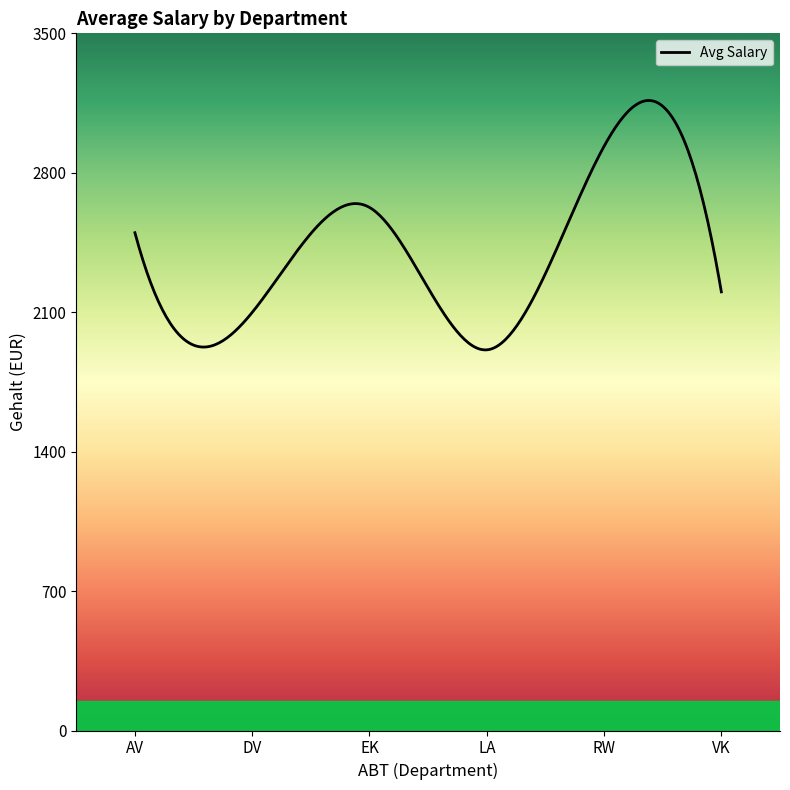

How many lines are shown in the chart?

1